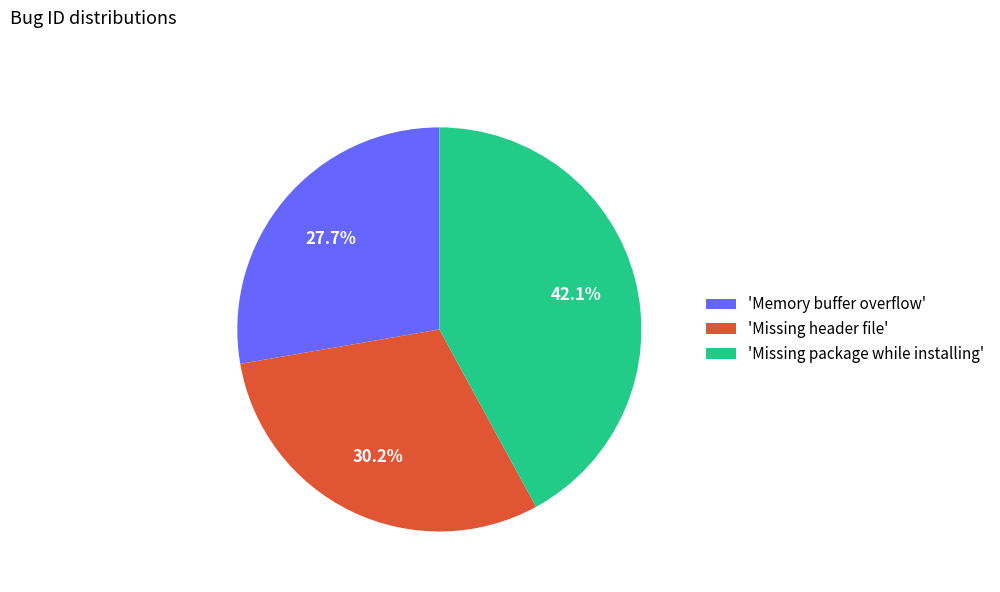

Count the number of slices in the pie.

3